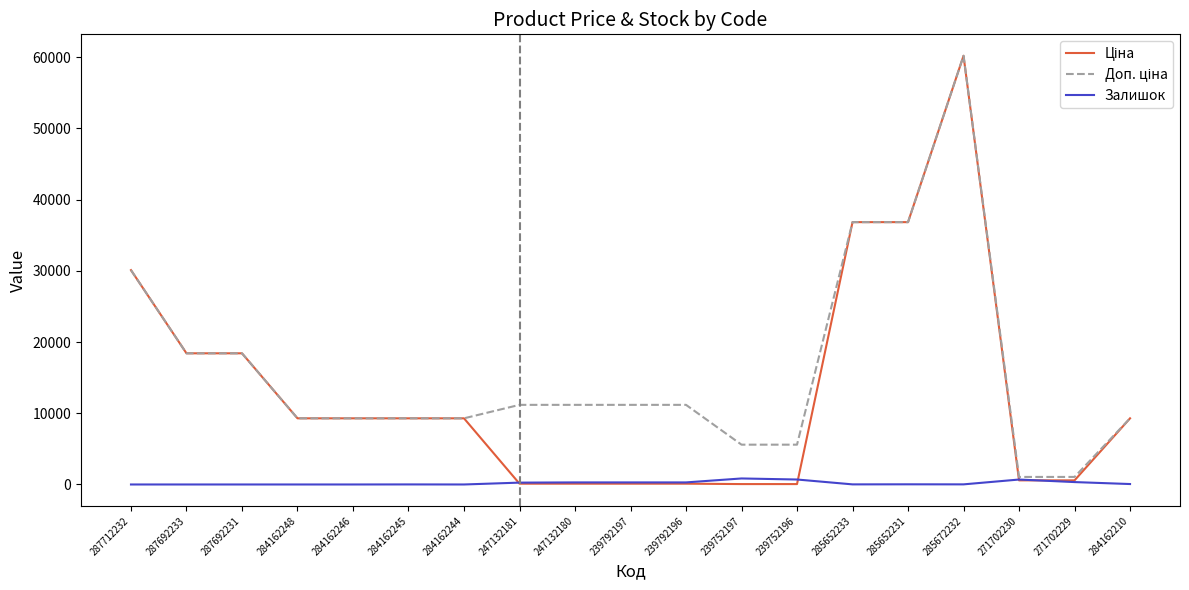

How many lines are shown in the chart?

3